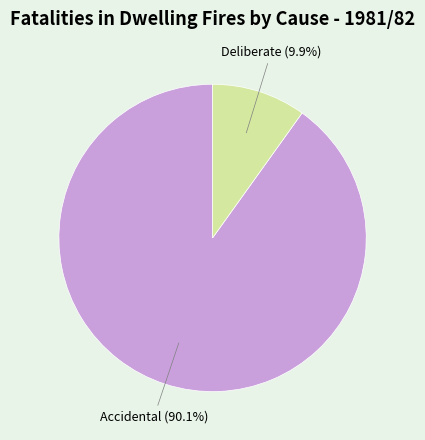

The Deliberate slice represents 10% of the pie. True or false?

True